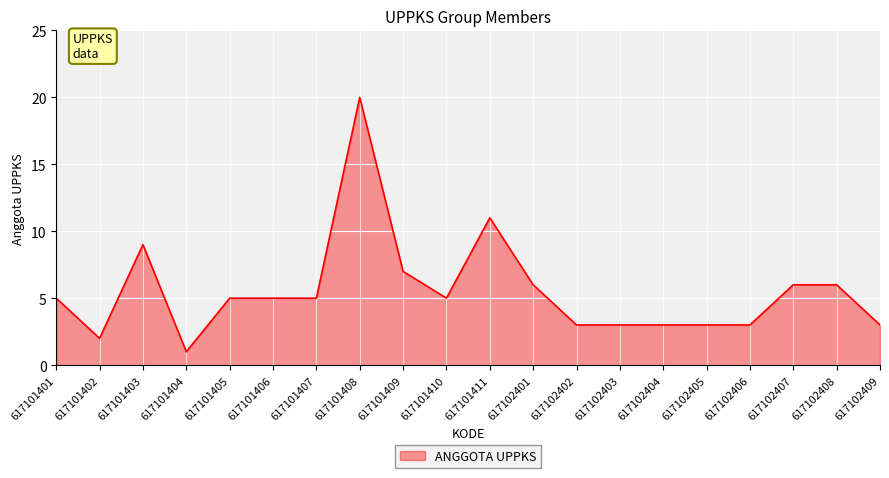

What is the greatest value displayed?

20